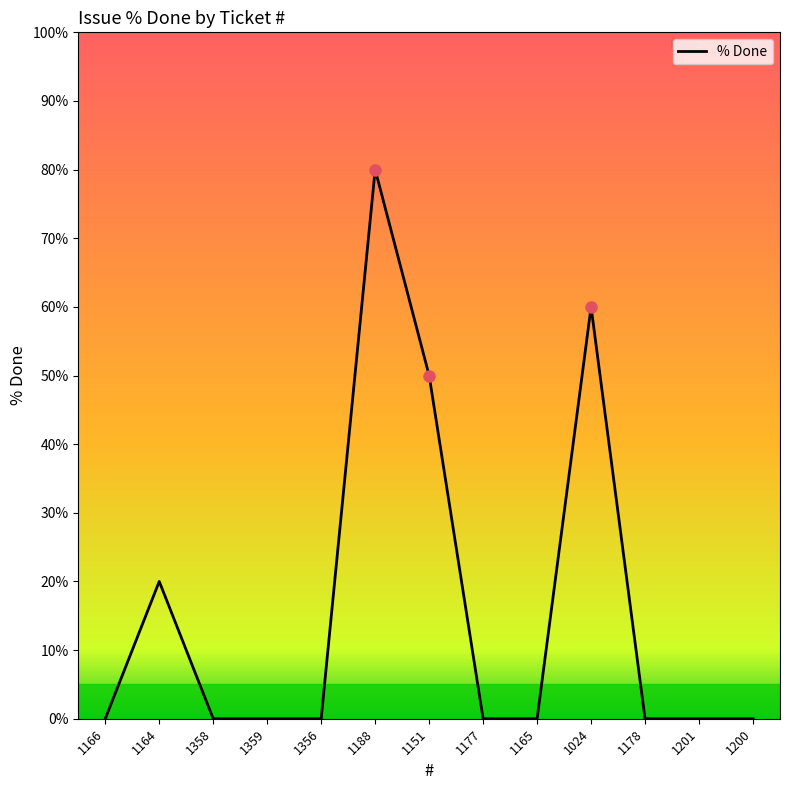

Reading left to right, extract all data points from this chart.

1166=0	1164=20	1358=0	1359=0	1356=0	1188=80	1151=50	1177=0	1165=0	1024=60	1178=0	1201=0	1200=0